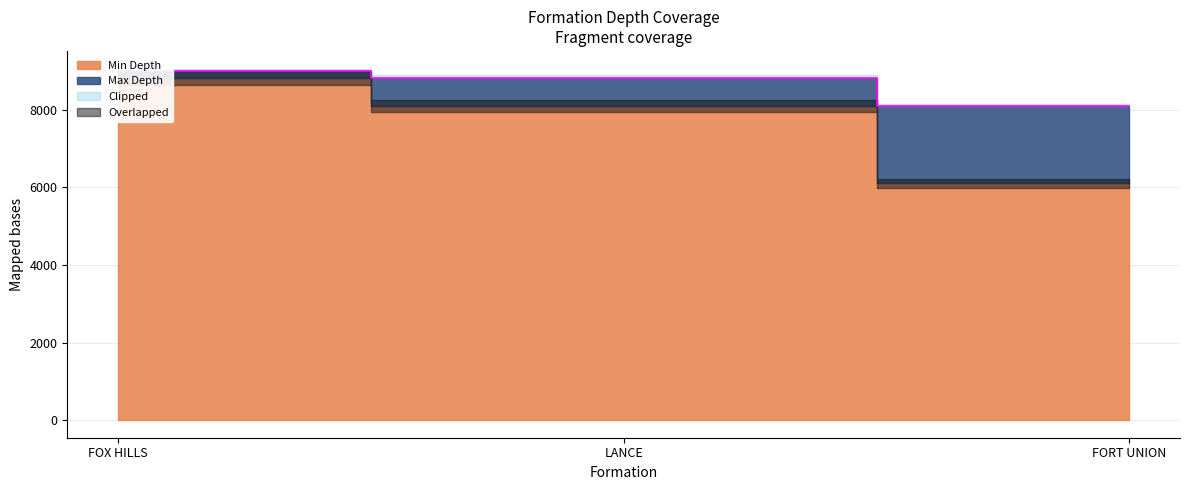

How many values are below 8822?

1